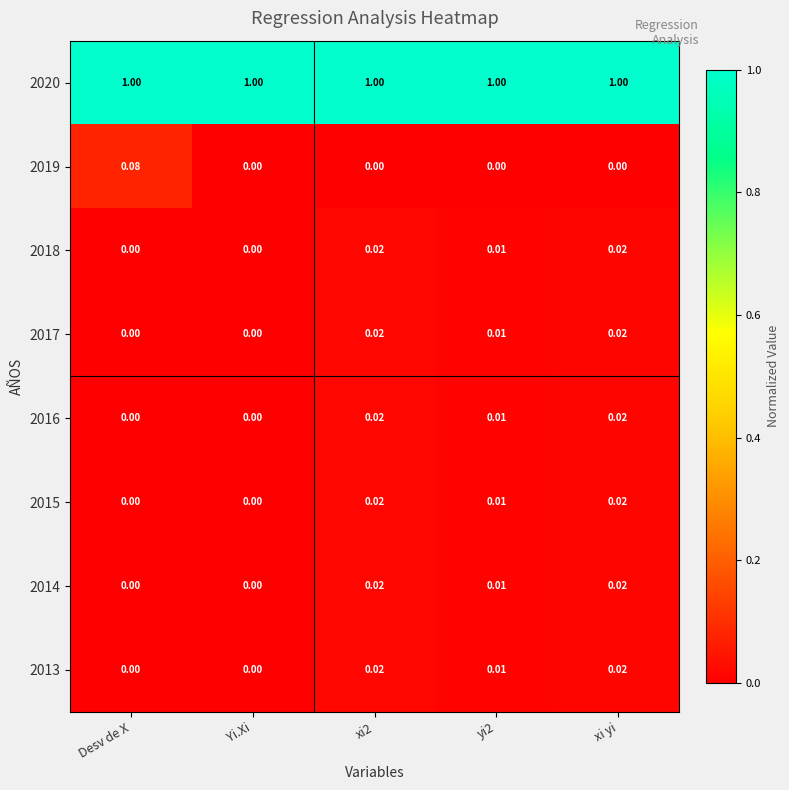

Is the value of 2014 at xi2 greater than the value of 2018 at Desv de X?

Yes